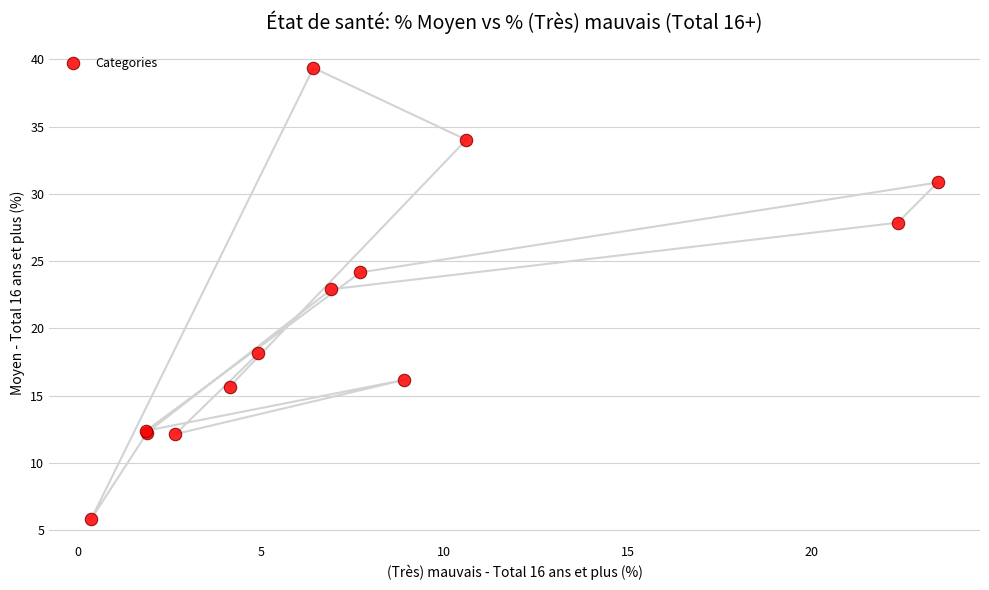

What Y value in the scatter plot is closest to 22?

22.9